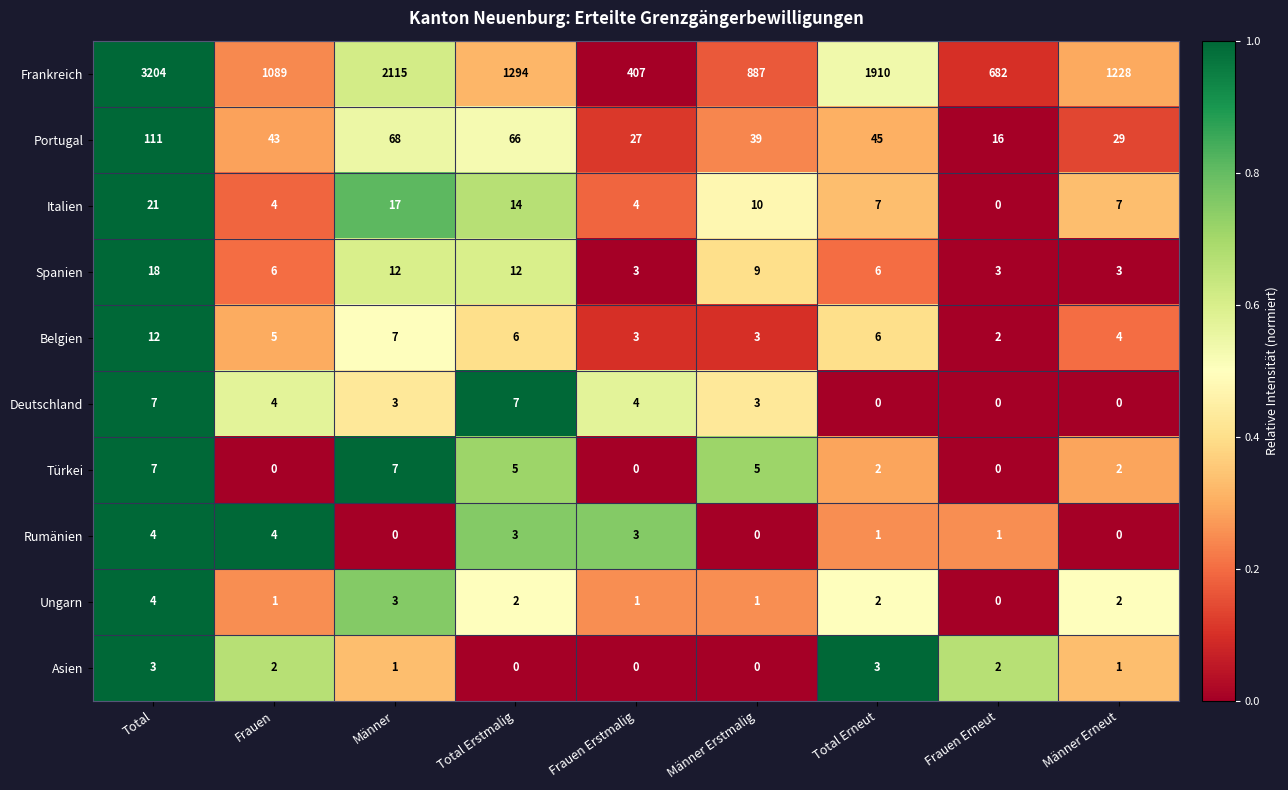

What is the sum of all Frankreich values?

12816